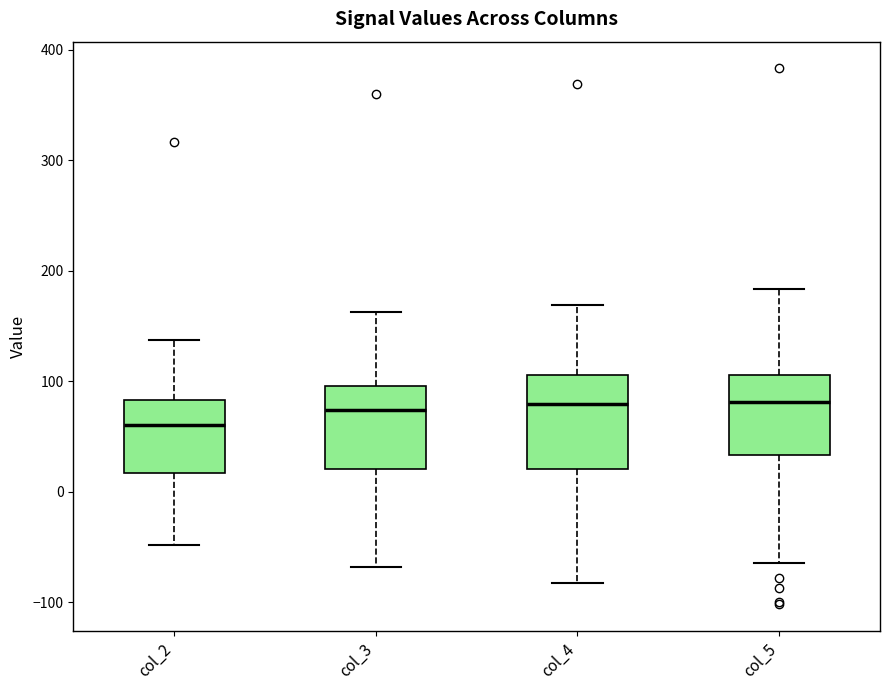

Reading left to right, transcribe this box plot: for each box, give where its median line is, the range the box spans, and where its two whiskers end, as read against the y-axis. The values are not printed on the chart, so give them approximately, as read against the axis.

col_2: median 60, box 20 to 80, whiskers -50 to 140
col_3: median 70, box 20 to 100, whiskers -70 to 160
col_4: median 80, box 20 to 110, whiskers -80 to 170
col_5: median 80, box 30 to 110, whiskers -60 to 180